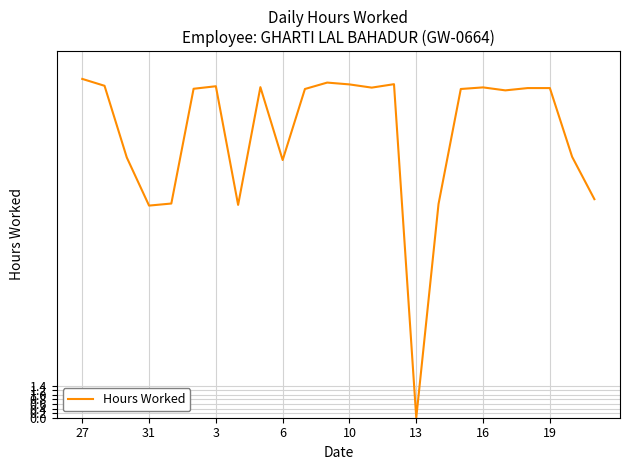

What is the maximum value shown in the chart?

14.8